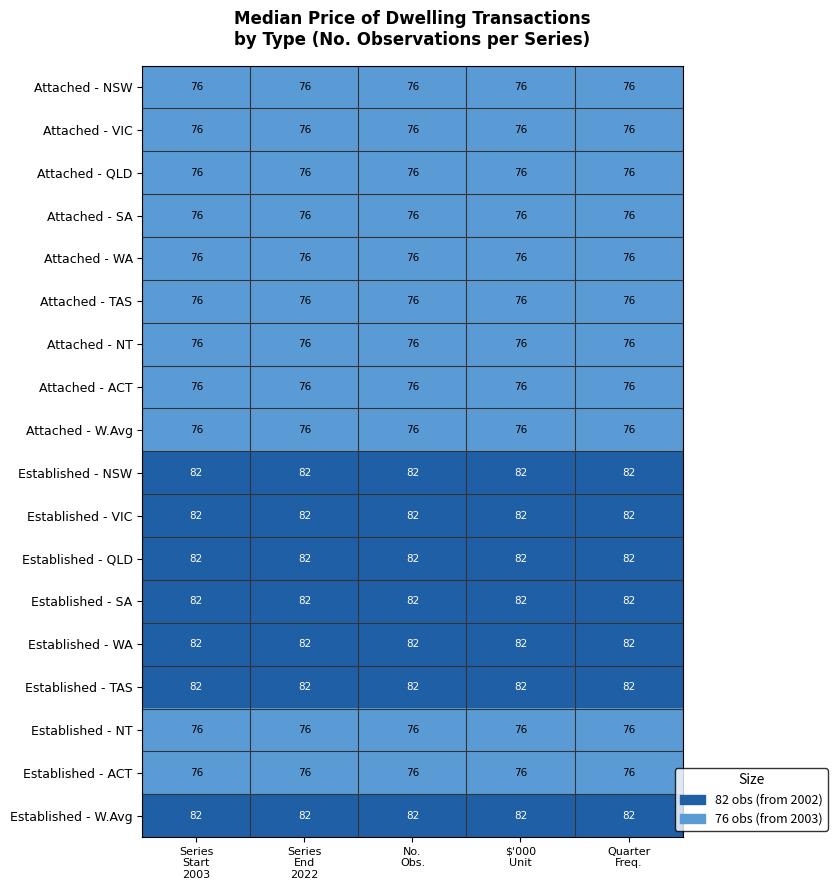

What is the average value of the Attached - WA series?

76